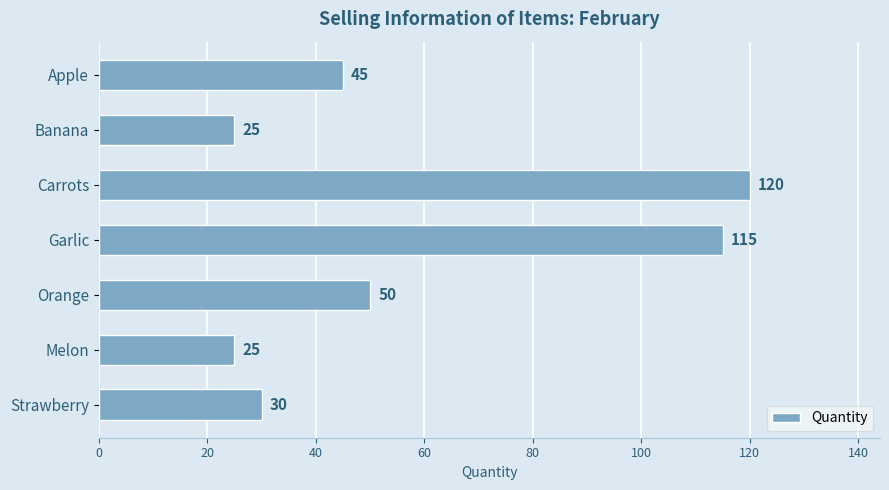

What is the change in value from Banana to Garlic?

+90